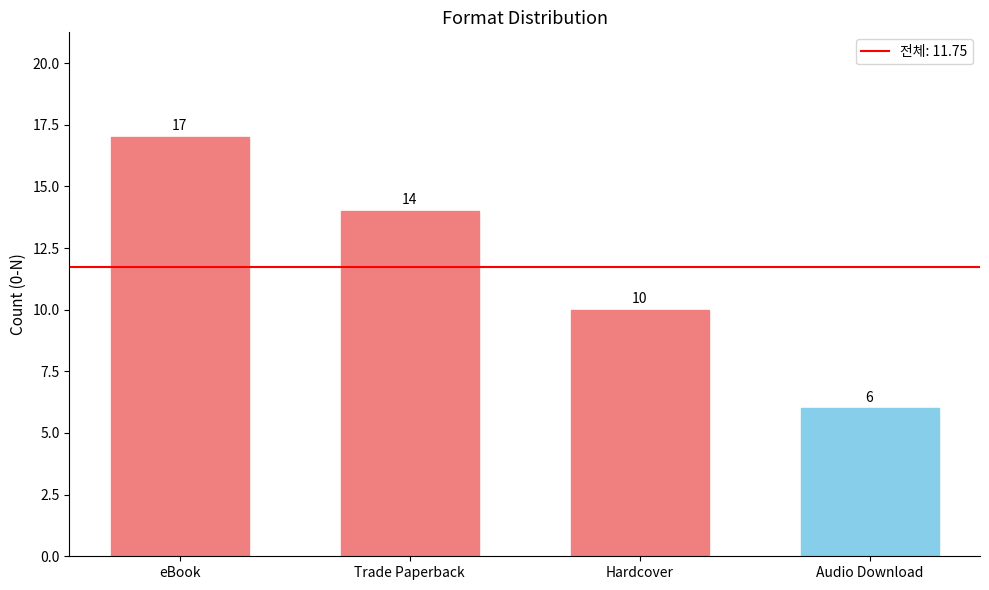

List the labels in order of value, largest first.

eBook, Trade Paperback, Hardcover, Audio Download